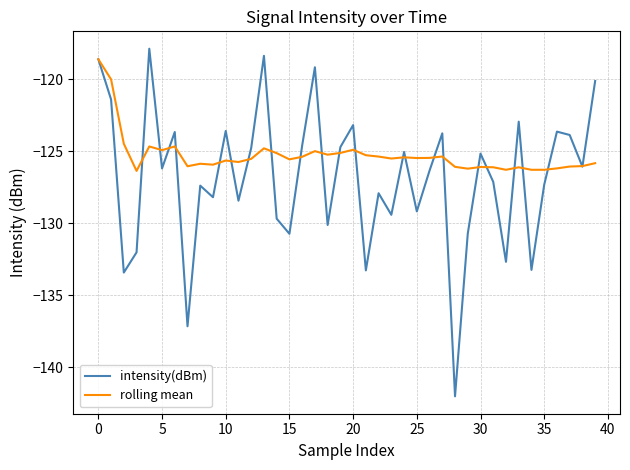

Which series has the largest total across all categories?

rolling mean